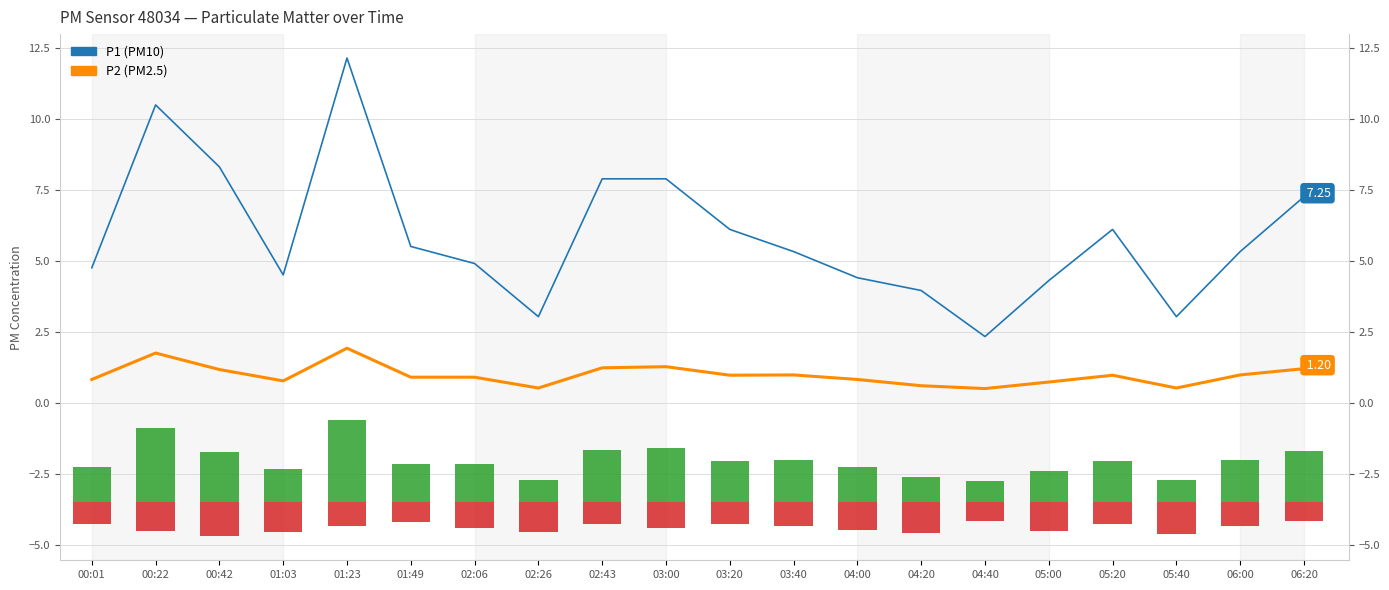

True or false: P1 (PM10) has a value of 7.2 at 05:00.

False